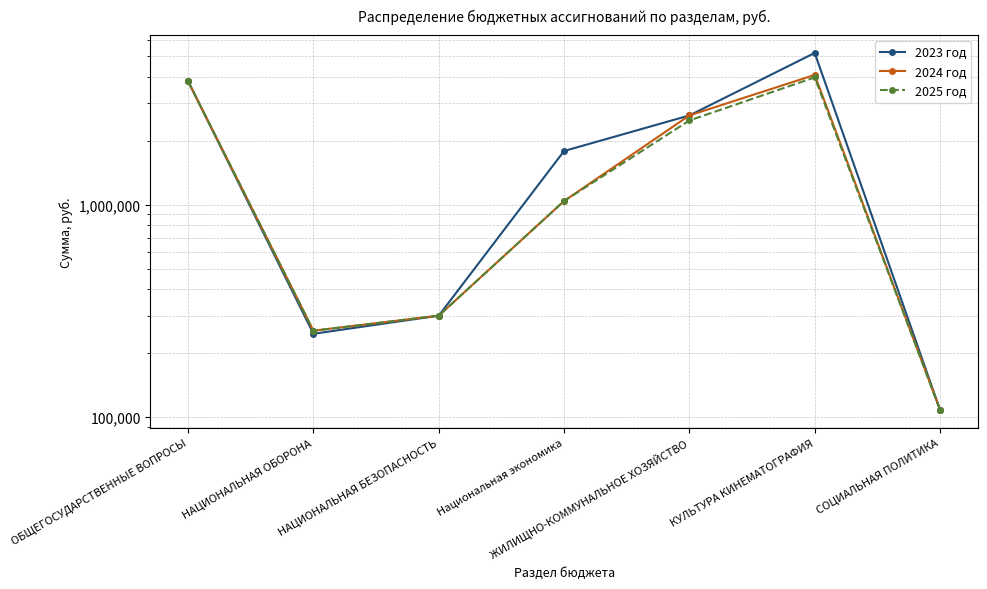

True or false: 2025 год and 2023 год intersect in this chart.

False